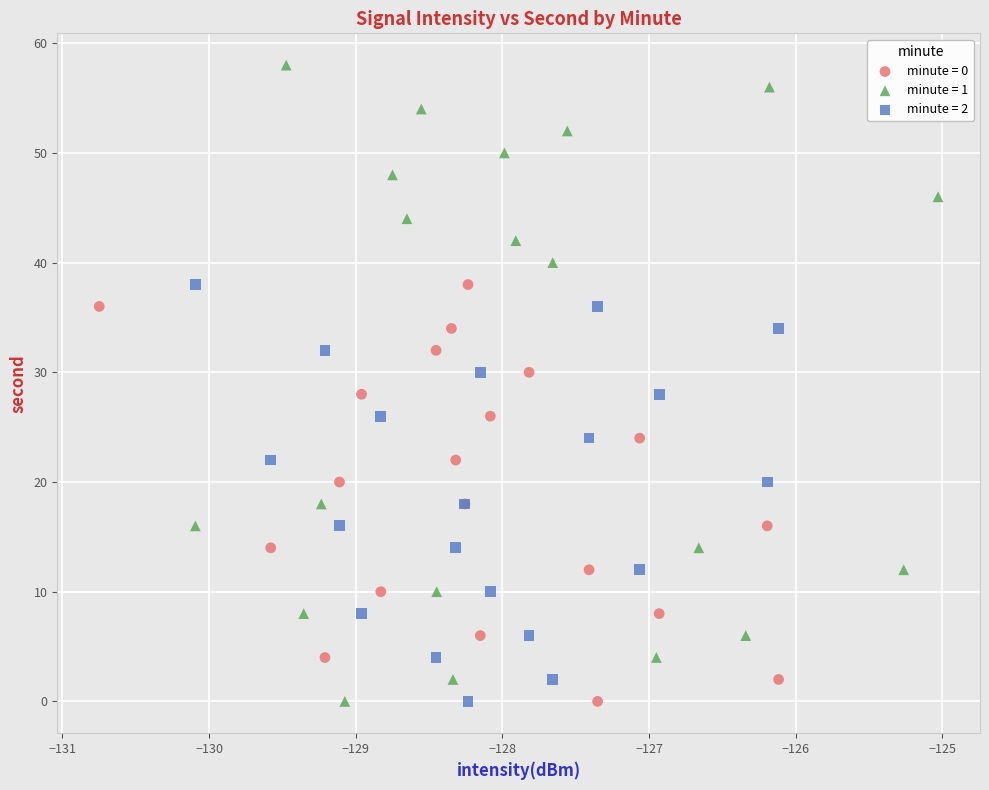

Which series has the largest Y range (max minus min)?

minute = 1